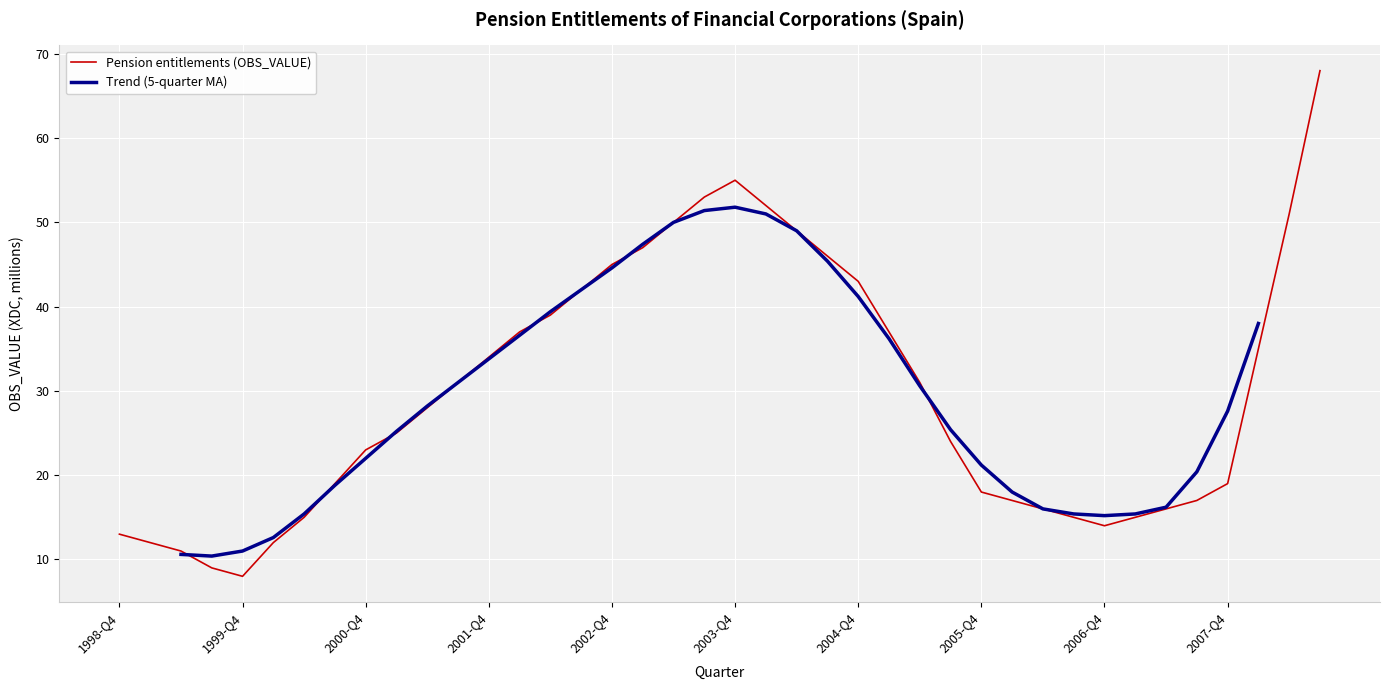

The Pension entitlements (OBS_VALUE) series shows 6 at 2000-Q4. True or false?

False